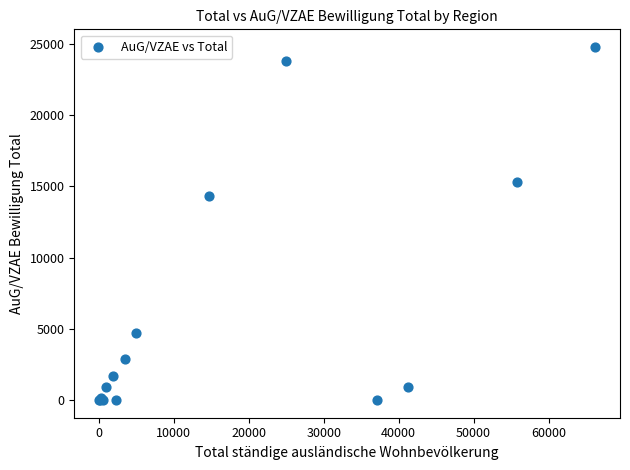

What Y value in the scatter plot is closest to 12396?

14357